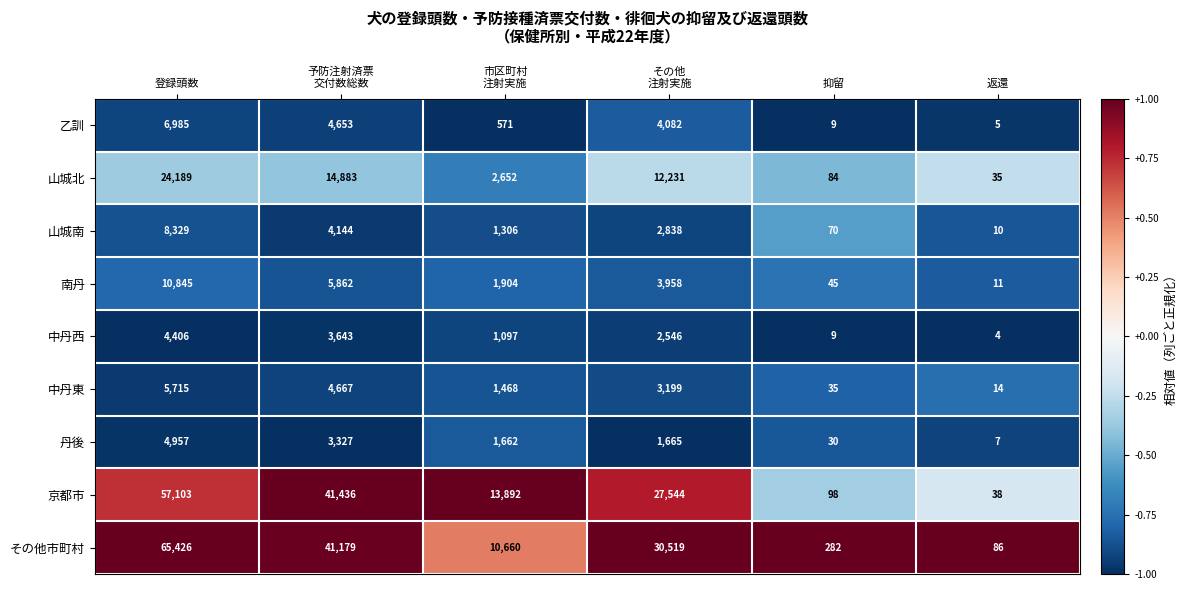

What is the spread (max minus min) of values at 返還?

82